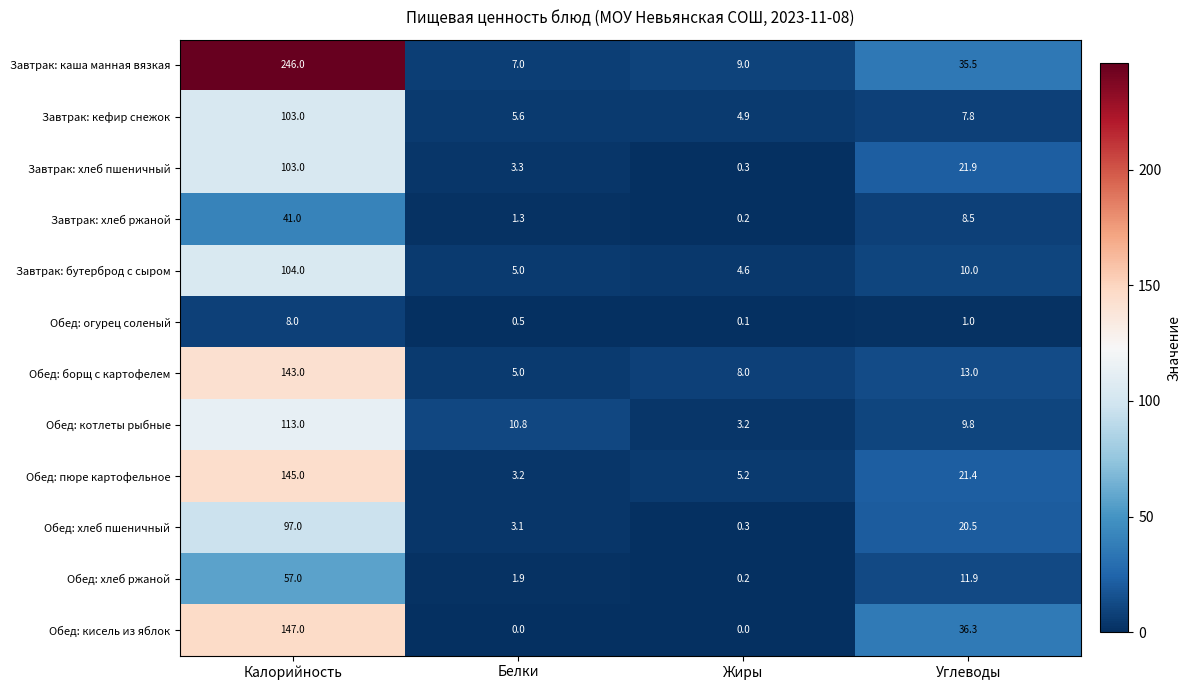

What is the difference between the Завтрак: хлеб пшеничный values at Жиры and Белки?

3.0